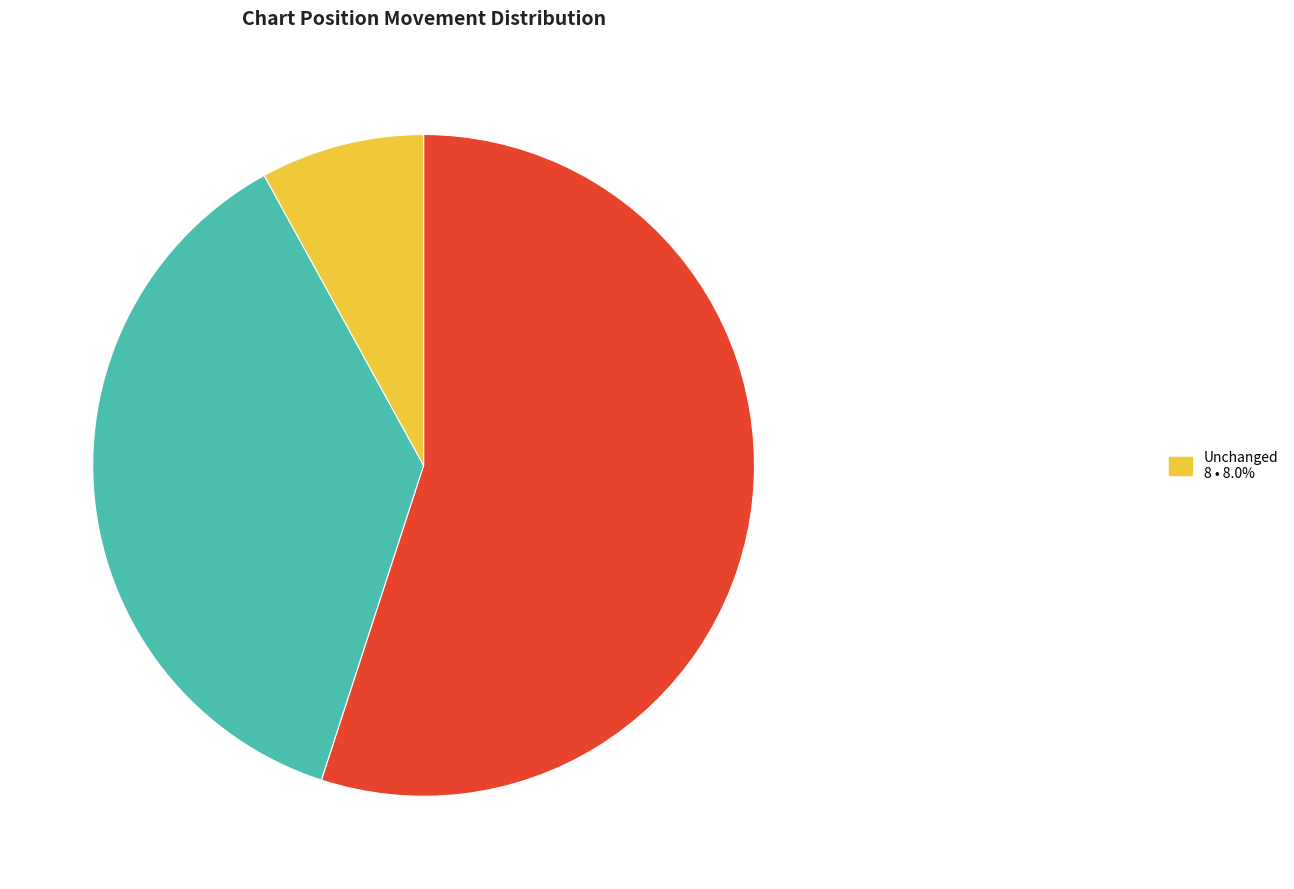

Does any single category account for the majority?

Yes